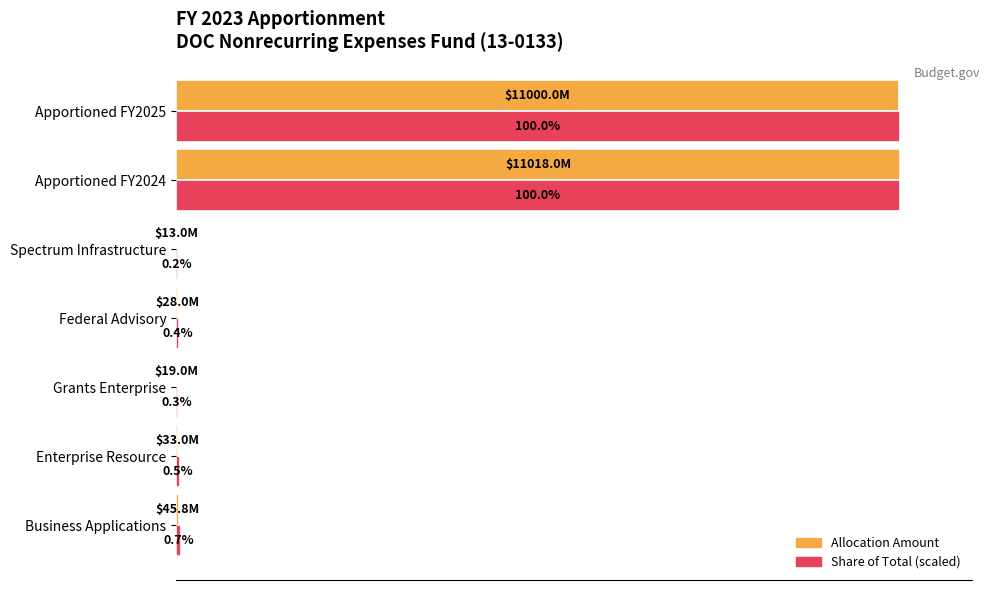

At which category is the sum across all series the highest?

Apportioned FY2024